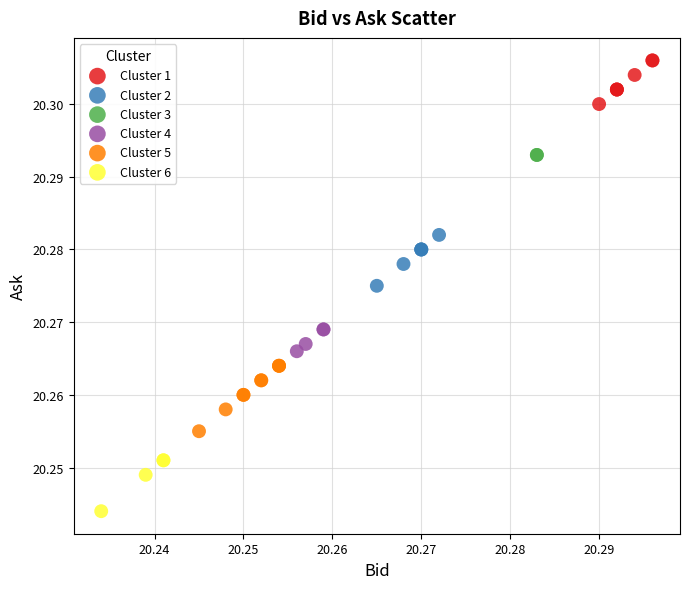

Which series contains the lowest Y value?

Cluster 6